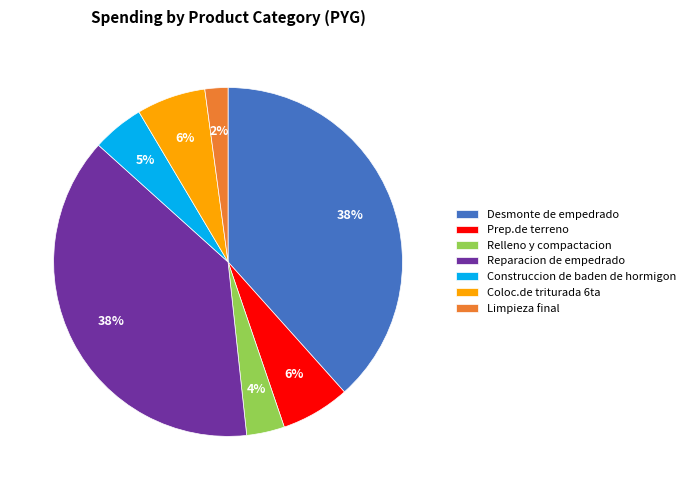

Between Construccion de baden de hormigon and Reparacion de empedrado, which is larger?

Reparacion de empedrado